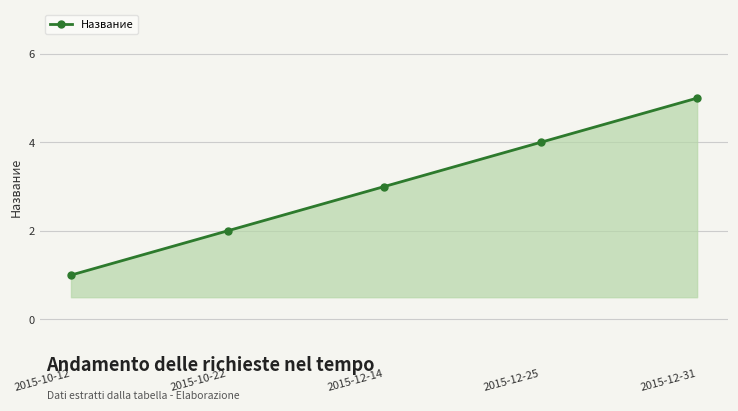

How many categories are shown in the chart?

5